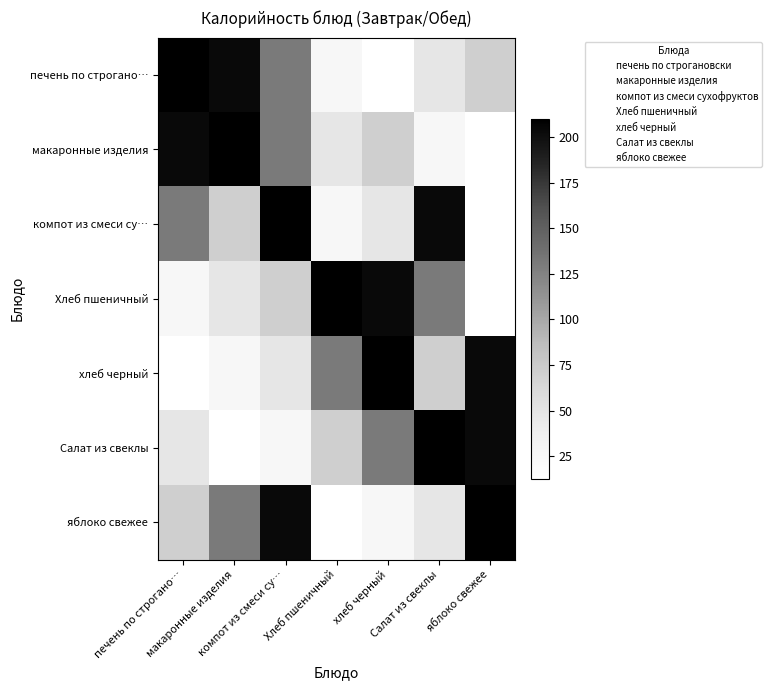

Reading right to left, extract all data points from this chart.

печень по строгано…: яблоко свежее=70.5	Салат из свеклы=47.8	хлеб черный=12.8	Хлеб пшеничный=25.7	компот из смеси су…=131.0	макаронные изделия=203.5	печень по строгано…=209.9
макаронные изделия: яблоко свежее=12.8	Салат из свеклы=25.7	хлеб черный=70.5	Хлеб пшеничный=47.8	компот из смеси су…=131.0	макаронные изделия=209.9	печень по строгано…=203.5
компот из смеси су…: яблоко свежее=12.8	Салат из свеклы=203.5	хлеб черный=47.8	Хлеб пшеничный=25.7	компот из смеси су…=209.9	макаронные изделия=70.5	печень по строгано…=131.0
Хлеб пшеничный: яблоко свежее=12.8	Салат из свеклы=131.0	хлеб черный=203.5	Хлеб пшеничный=209.9	компот из смеси су…=70.5	макаронные изделия=47.8	печень по строгано…=25.7
хлеб черный: яблоко свежее=203.5	Салат из свеклы=70.5	хлеб черный=209.9	Хлеб пшеничный=131.0	компот из смеси су…=47.8	макаронные изделия=25.7	печень по строгано…=12.8
Салат из свеклы: яблоко свежее=203.5	Салат из свеклы=209.9	хлеб черный=131.0	Хлеб пшеничный=70.5	компот из смеси су…=25.7	макаронные изделия=12.8	печень по строгано…=47.8
яблоко свежее: яблоко свежее=209.9	Салат из свеклы=47.8	хлеб черный=25.7	Хлеб пшеничный=12.8	компот из смеси су…=203.5	макаронные изделия=131.0	печень по строгано…=70.5